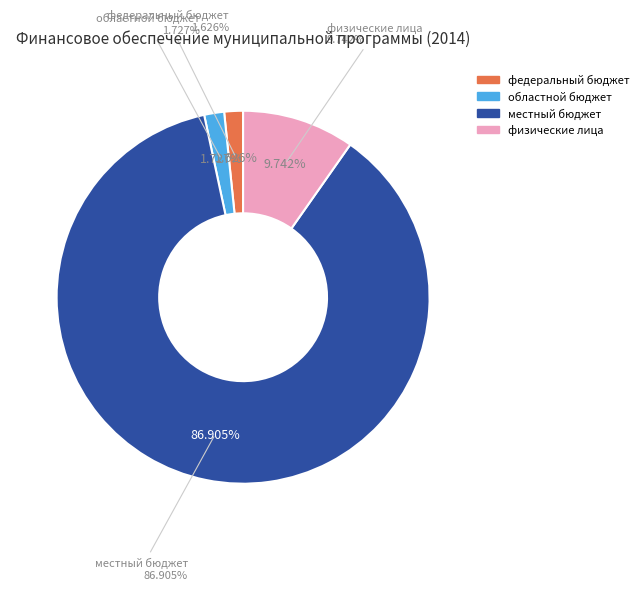

What is the smallest slice in the pie chart?

федеральный бюджет